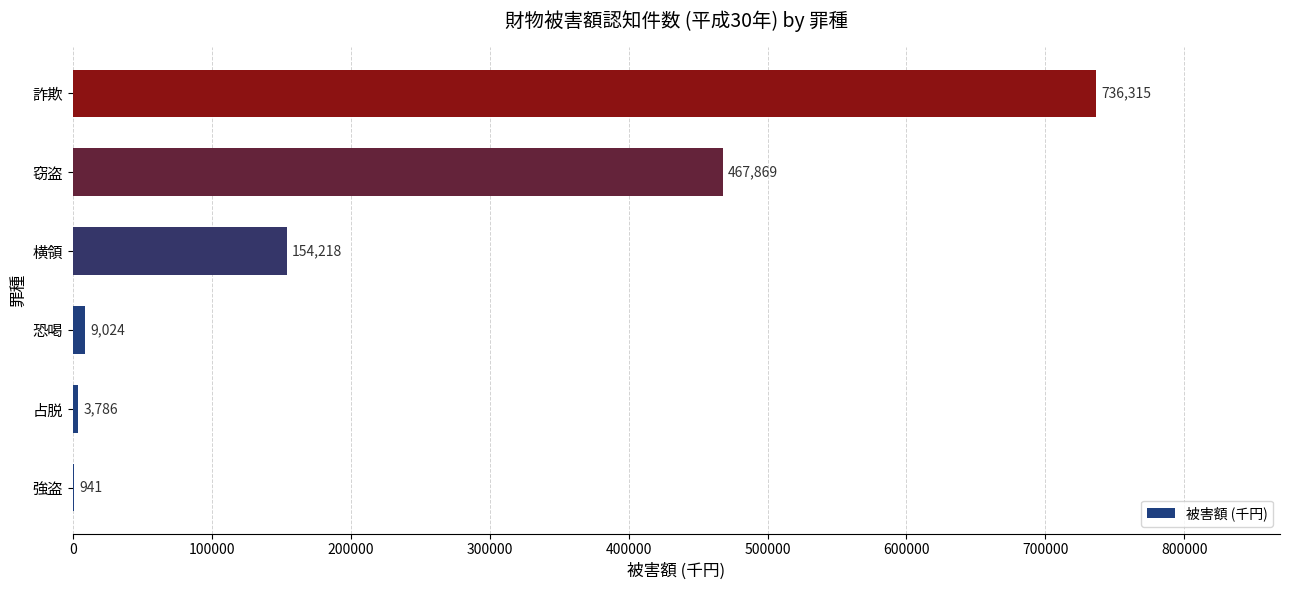

Is it true that the value at 占脱 is 3786?

True